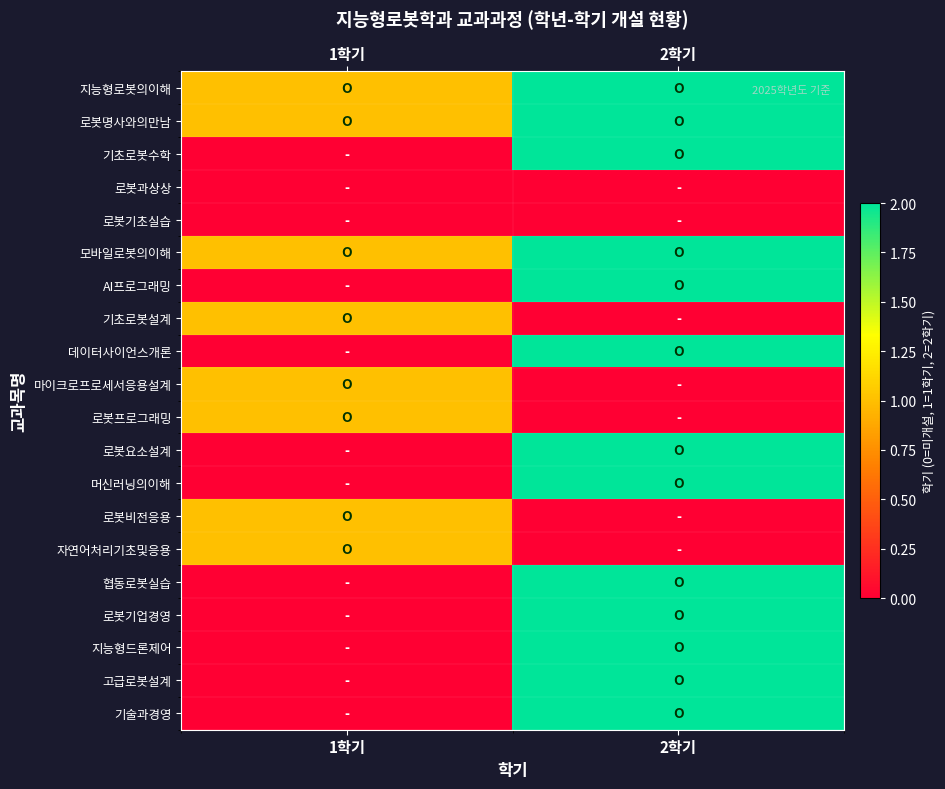

At which category does the chart reach its minimum across all series?

1학기